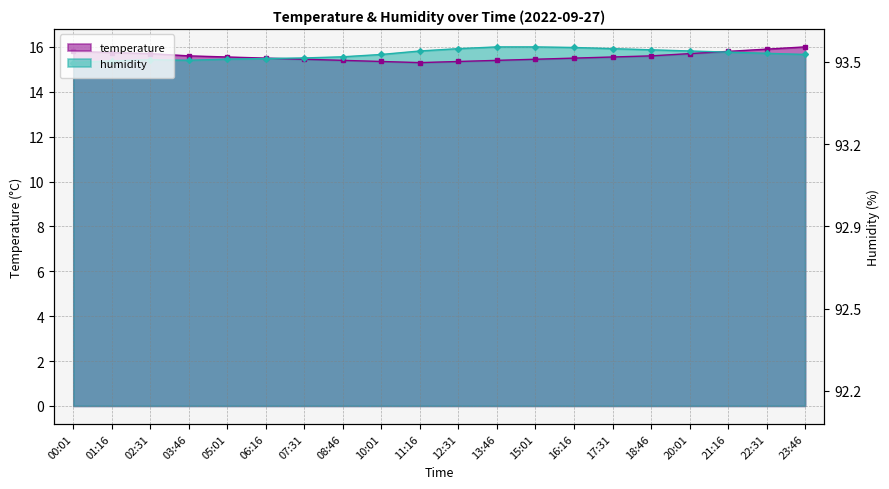

Which series changed the most between 13:46 and 17:31?

temperature